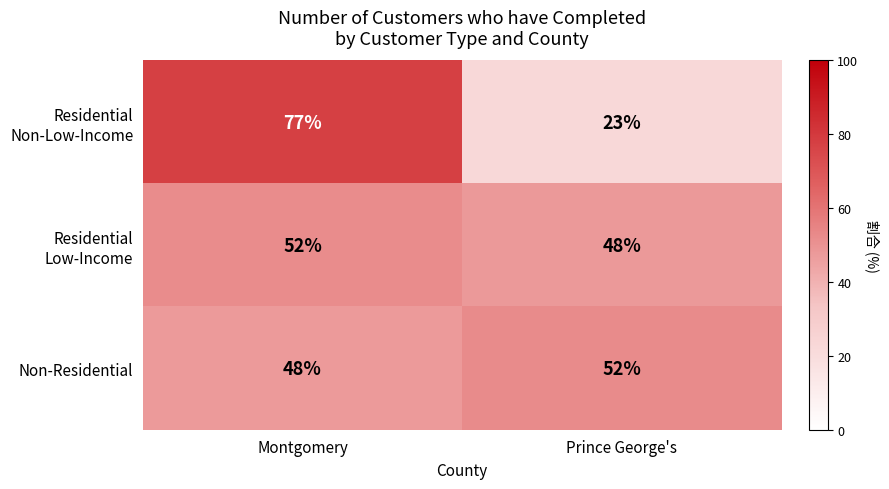

What is the smallest value displayed?

23